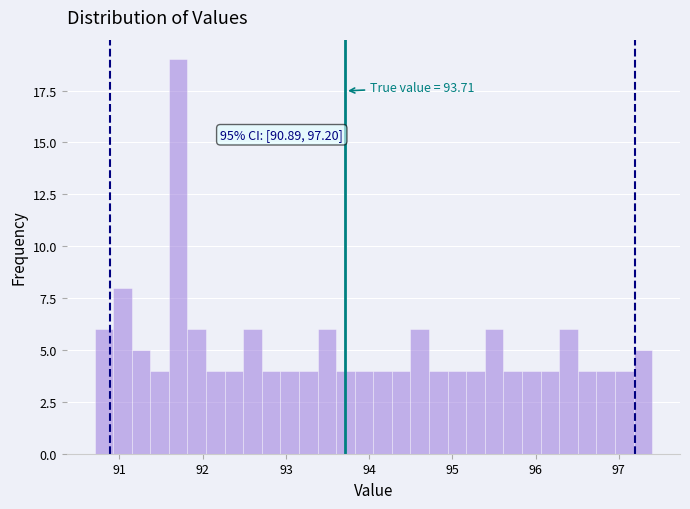

Read against the x-axis, roughly where is the centre of the tallest bar?

91.7